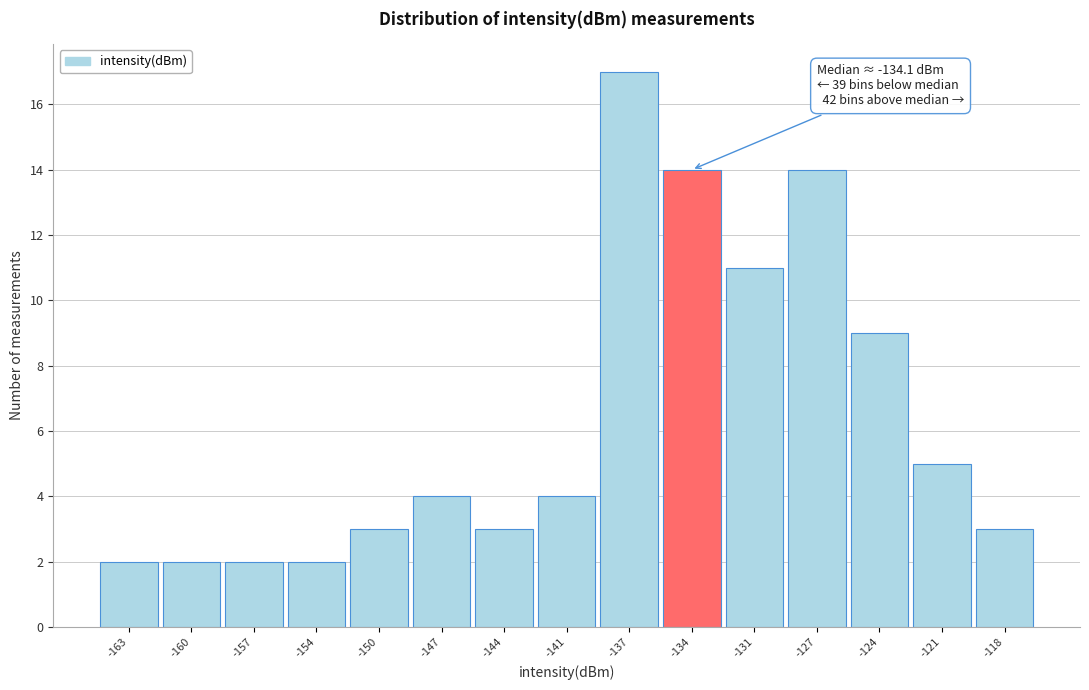

Reading right to left, list all the values displayed in this chart.

3	5	9	14	11	14	17	4	3	4	3	2	2	2	2